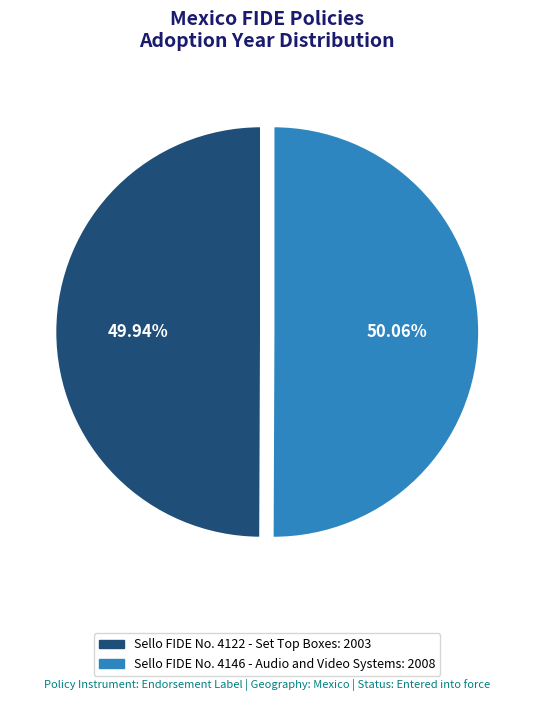

Count the number of slices in the pie.

2